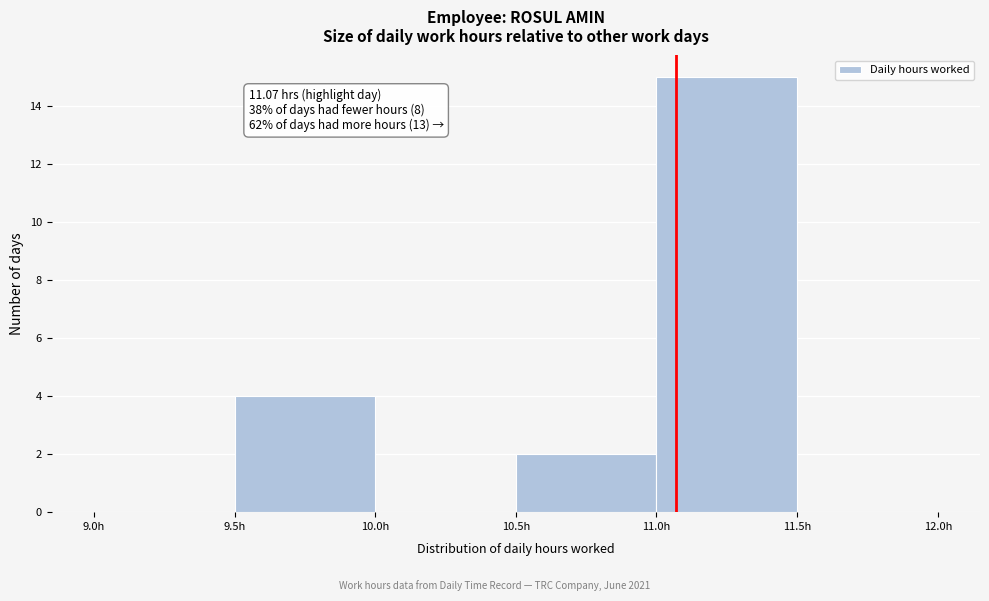

Which range on the x-axis has the tallest bar?

11.0 to 11.5